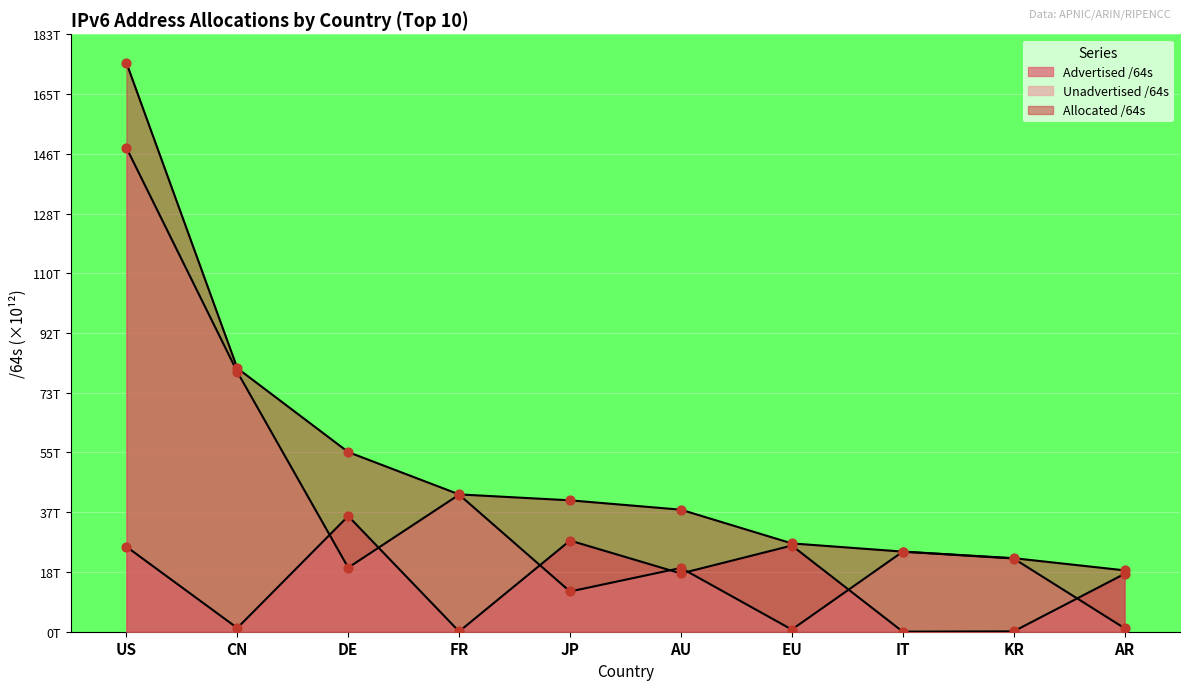

Which series has the widest spread of Y values?

Allocated /64s